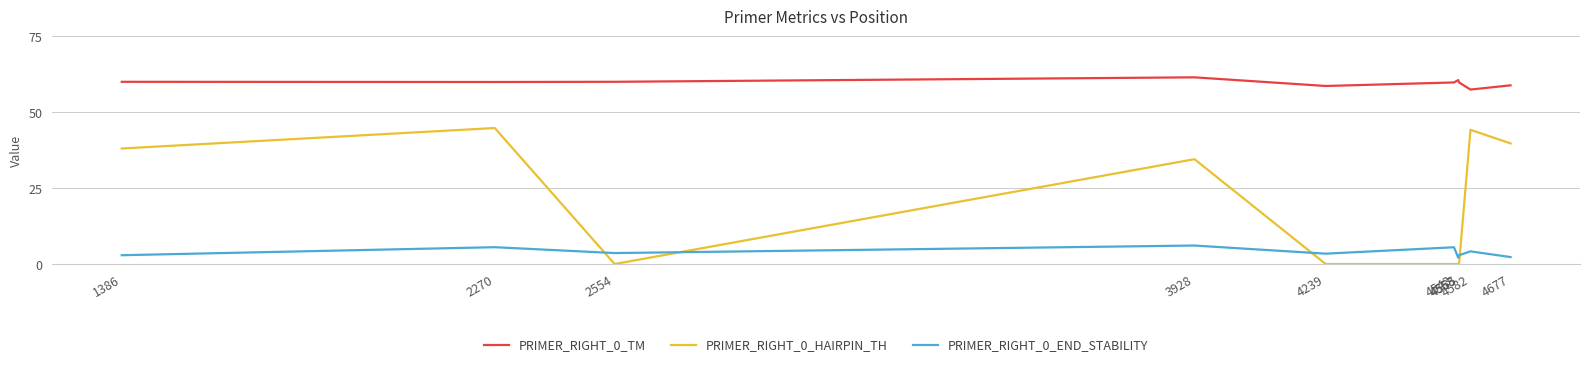

What is the spread (max minus min) of values at 3928?

55.4